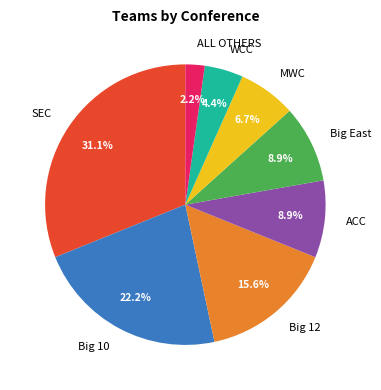

Approximately how many times larger is the value at MWC compared to SEC?

0.2